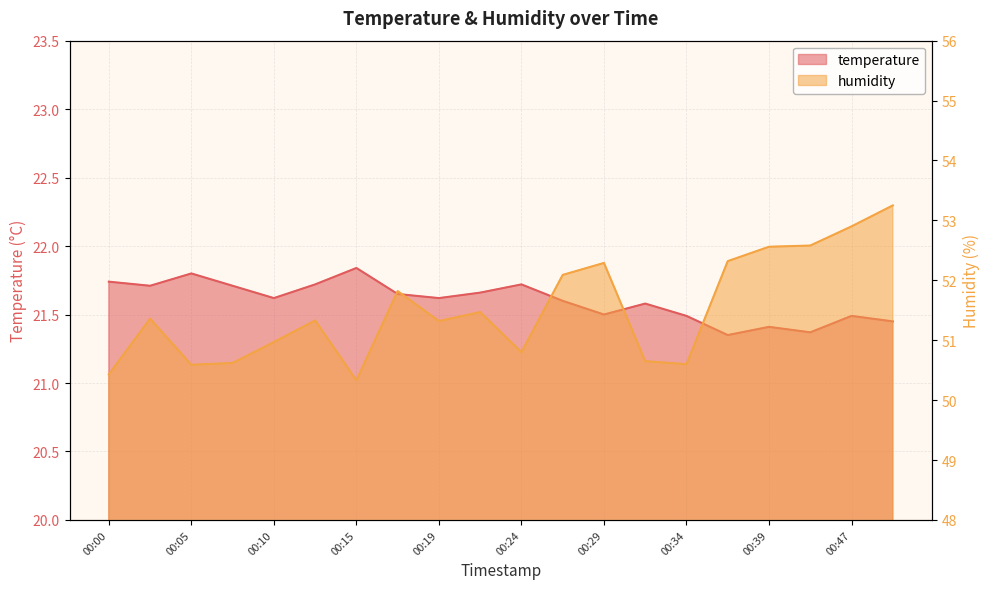

Which series has the largest total across all categories?

humidity